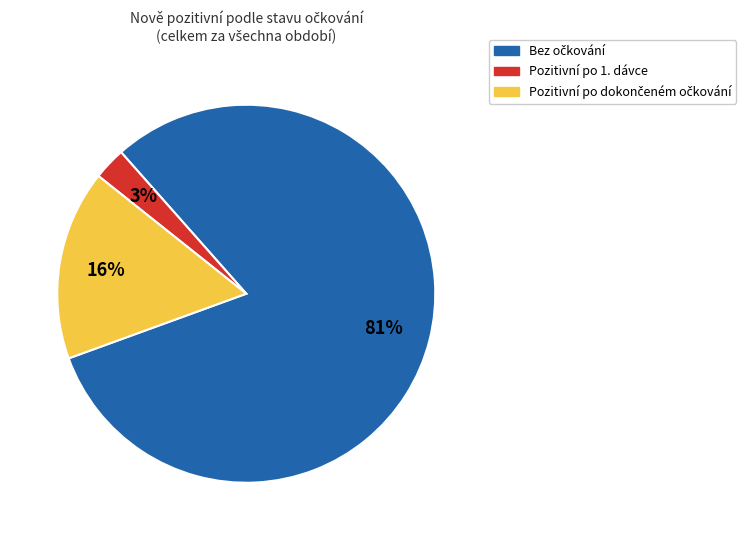

To the nearest percent, what is the average slice percentage?

33%